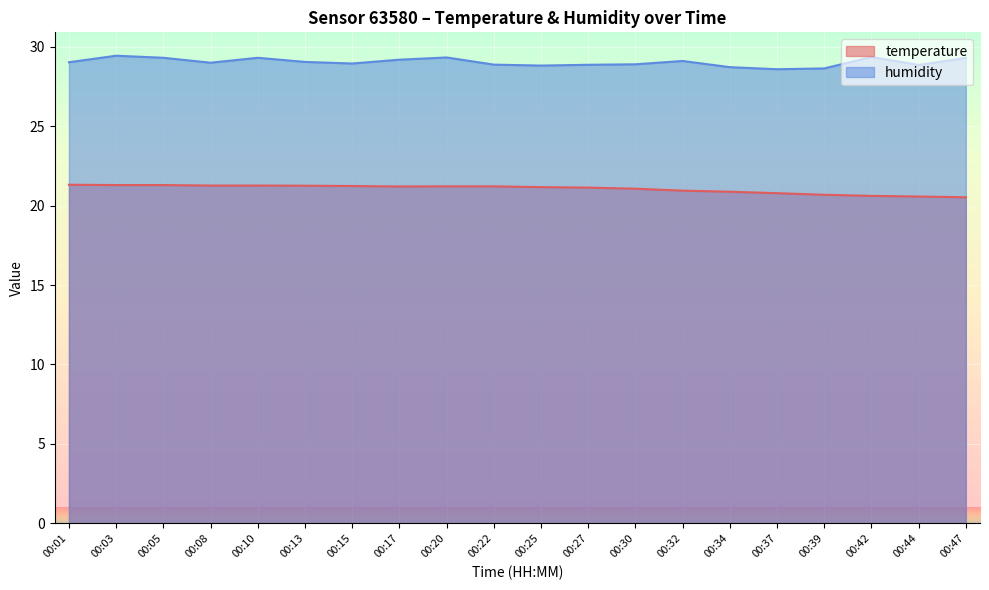

Reading left to right, transcribe all the data shown in this chart.

temperature: 21.3	21.3	21.3	21.3	21.3	21.2	21.2	21.2	21.2	21.2	21.2	21.1	21.1	20.9	20.9	20.8	20.7	20.6	20.6	20.5
humidity: 29.0	29.4	29.3	29.0	29.3	29.0	28.9	29.2	29.3	28.9	28.8	28.9	28.9	29.1	28.7	28.6	28.6	29.4	28.9	29.3